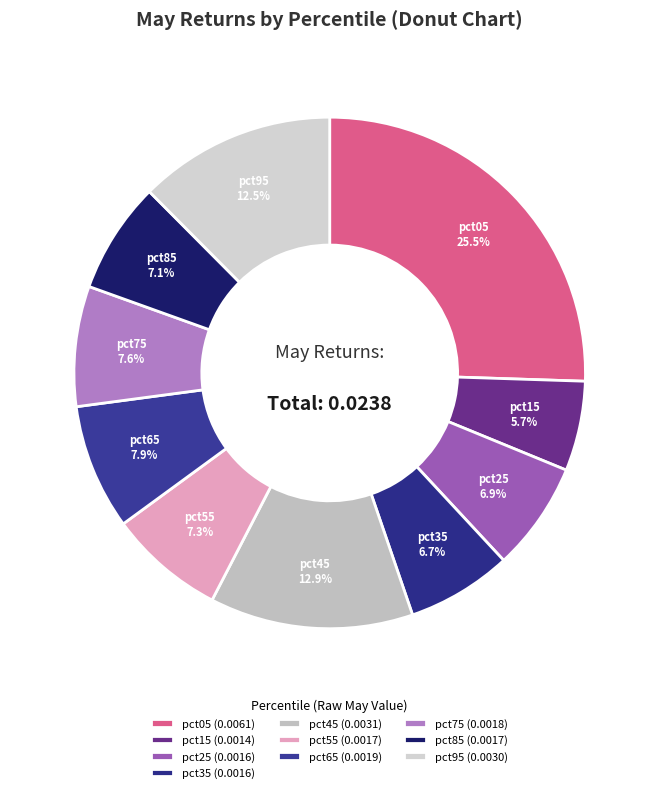

Does any single category account for the majority?

No